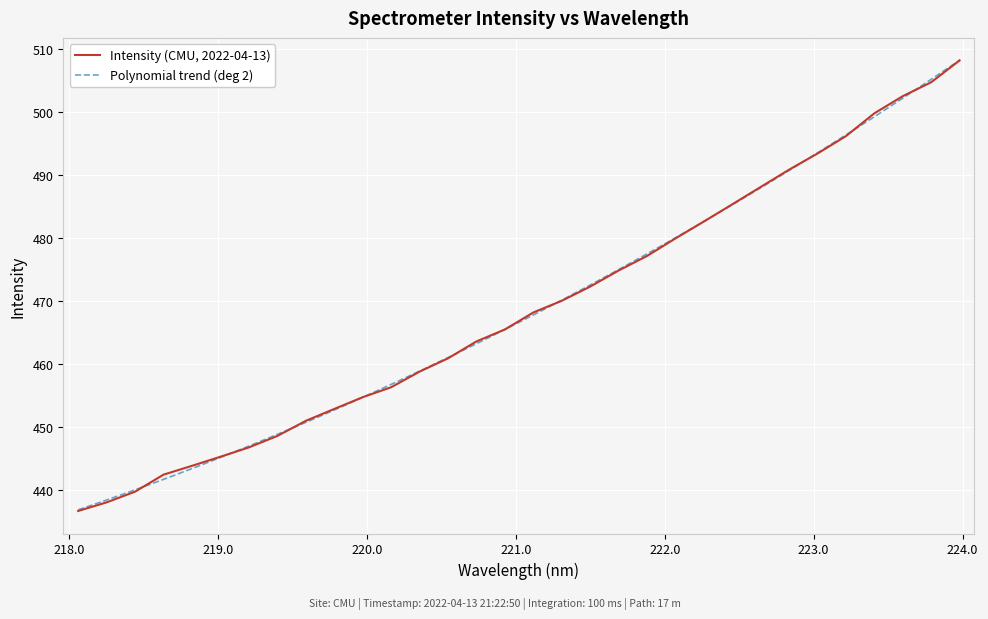

Reading right to left, list all the values displayed in this chart.

508.3	504.8	502.6	499.9	496.2	493.5	490.9	488.2	485.4	482.7	480.0	477.2	474.9	472.4	470.1	468.3	465.6	463.7	461.0	458.9	456.4	454.8	452.9	451.1	448.7	446.8	445.4	443.9	442.5	439.8	438.1	436.7